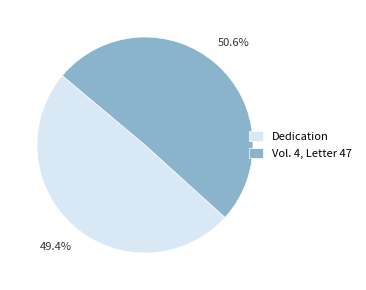

Which has a higher value, Vol. 4, Letter 47 or Dedication?

Vol. 4, Letter 47